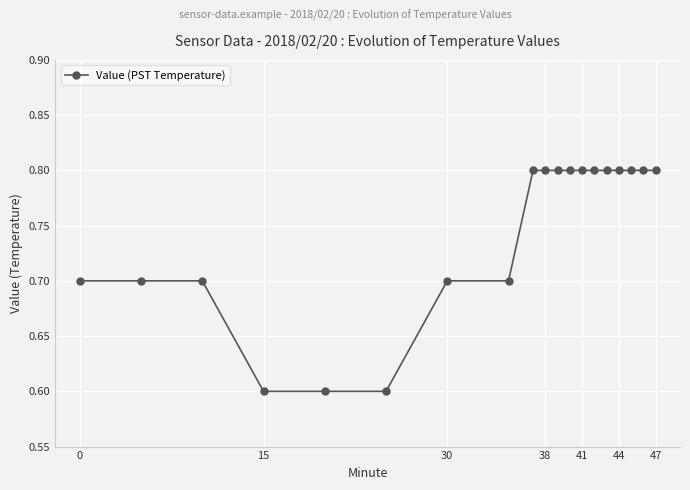

Count the values in the range 0 to 1.

19